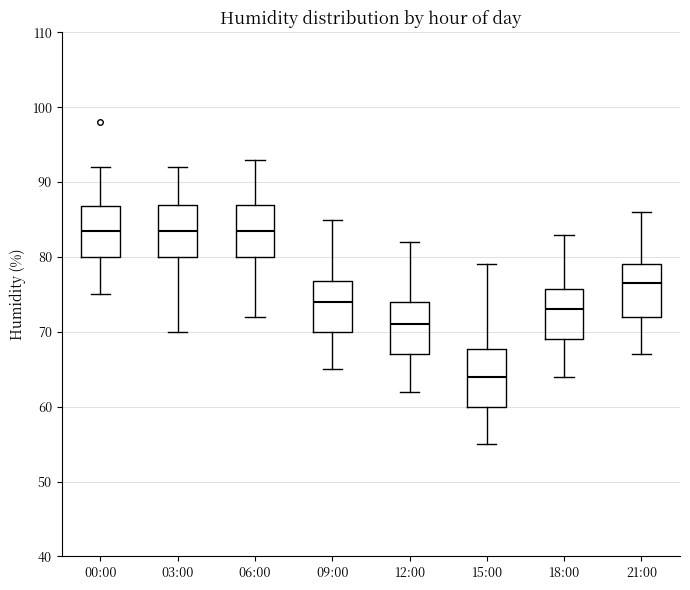

Where does the upper whisker of the box for 00:00 end on the y-axis? The values are not printed on the chart, so give them approximately, as read against the axis.

92